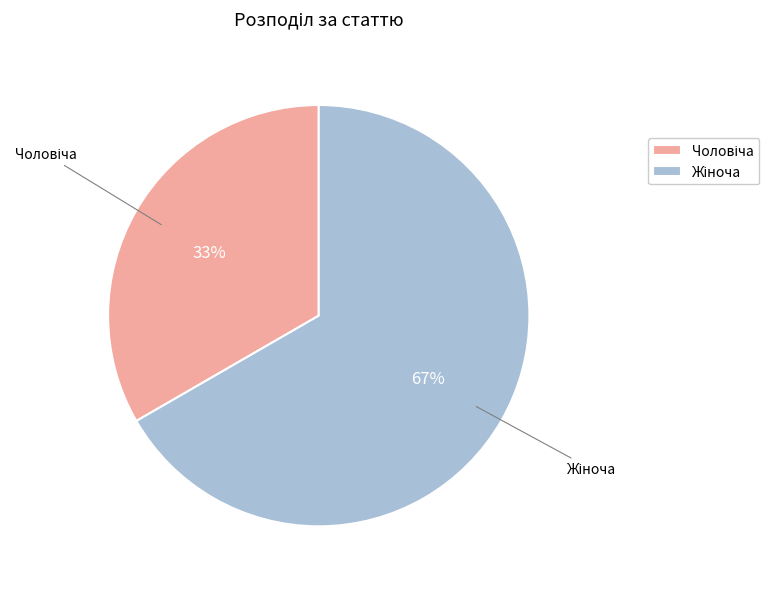

To the nearest percent, what is the average slice percentage?

50%